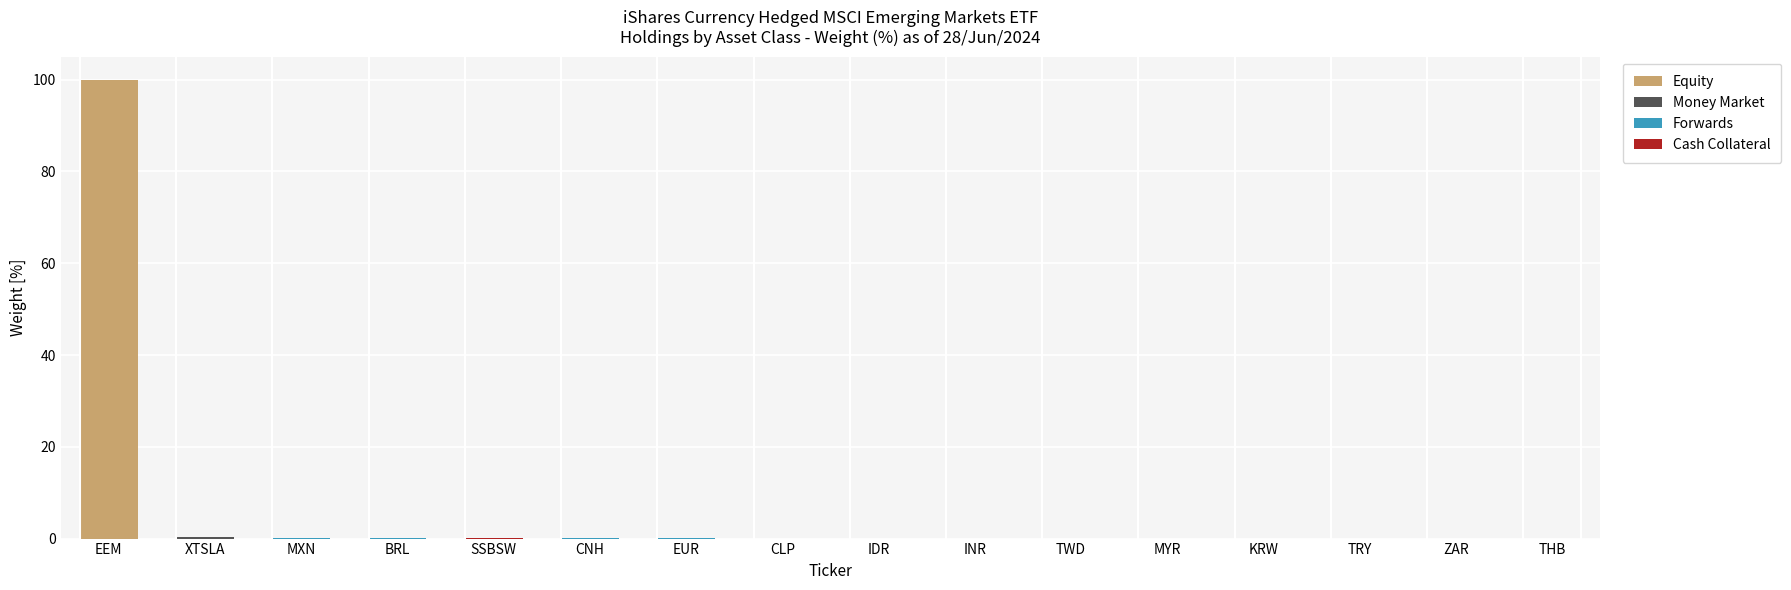

The value of Equity at IDR is 0.0. True or false?

True